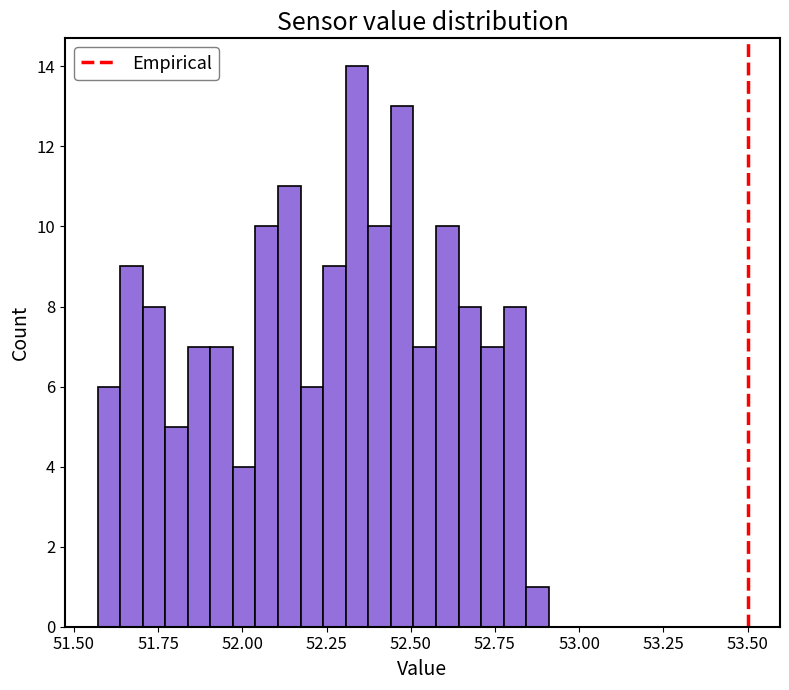

Read against the x-axis, roughly where is the centre of the tallest bar?

52.35